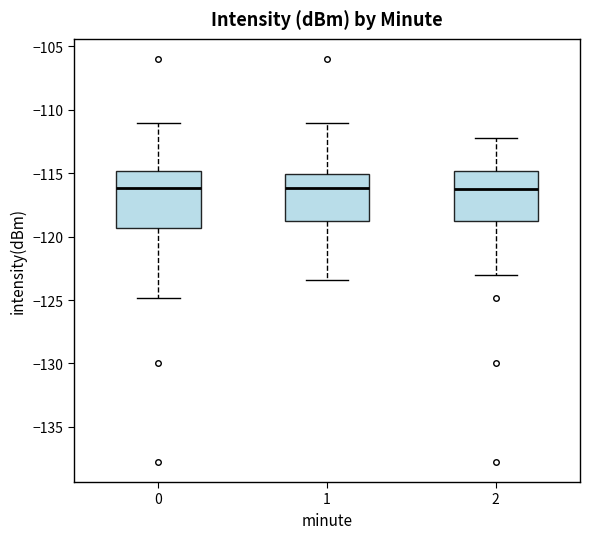

Where is the lower edge of the box at x = 1 on the y-axis? The values are not printed on the chart, so give them approximately, as read against the axis.

-119.0